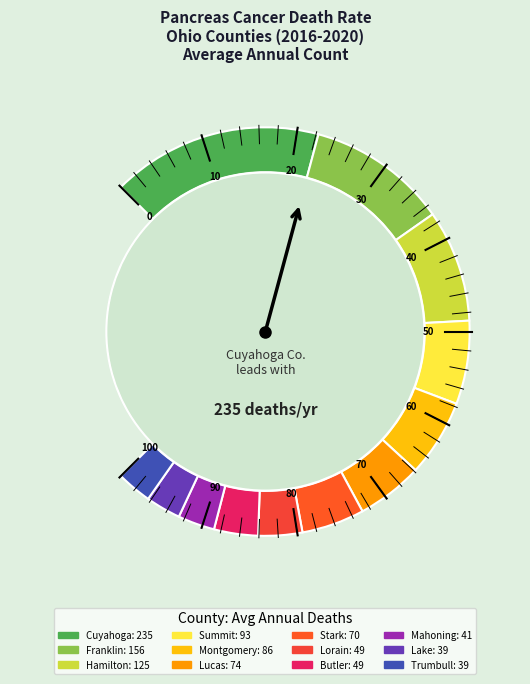

Does any single category account for the majority?

No